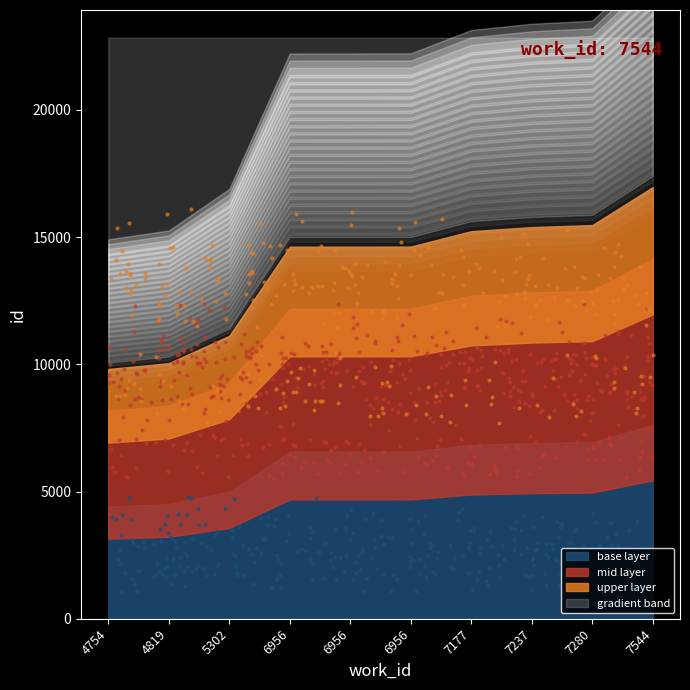

Approximately how many times larger is the value at 4754 compared to 6956?

0.7